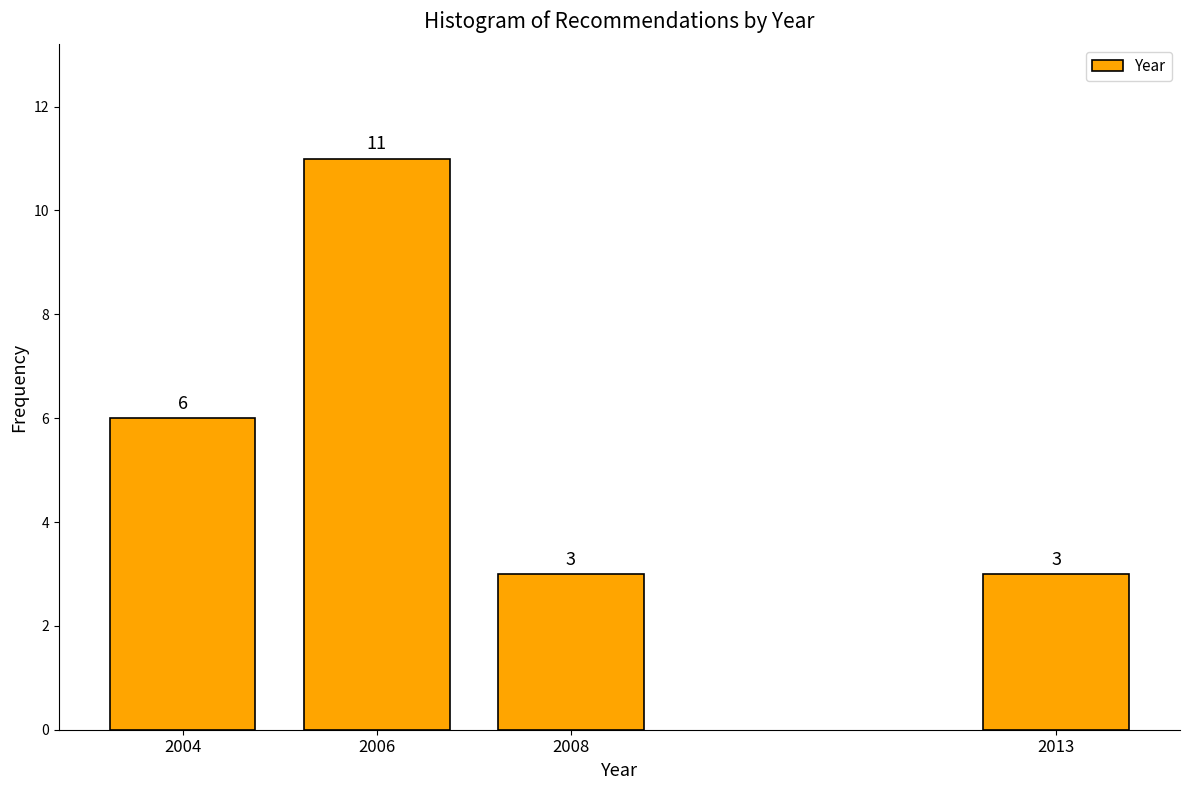

Reading left to right, extract all data points from this chart.

2004=6	2006=11	2008=3	2013=3